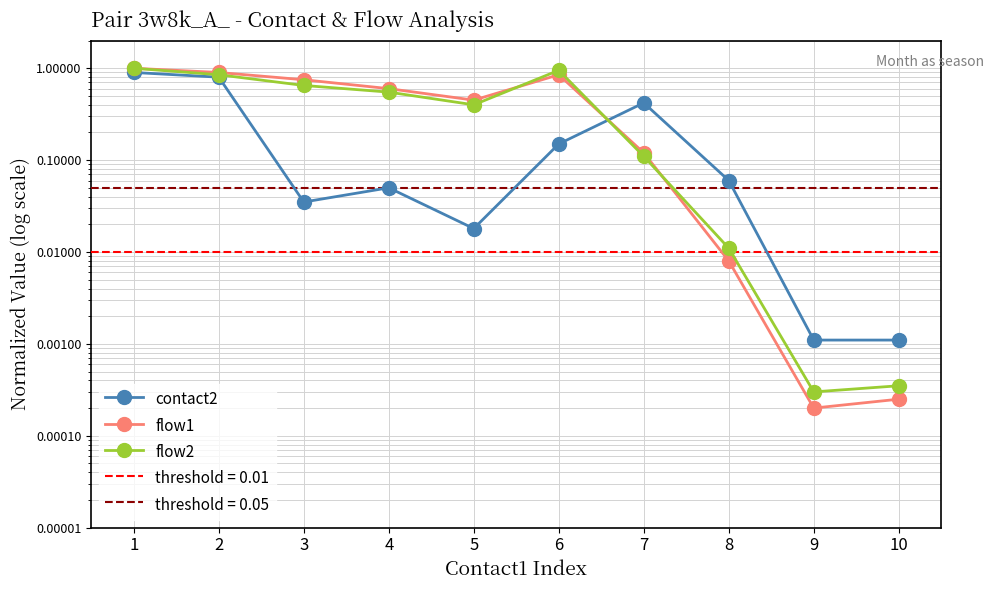

Which series ends up on top after the final intersection of contact2 and flow2?

contact2